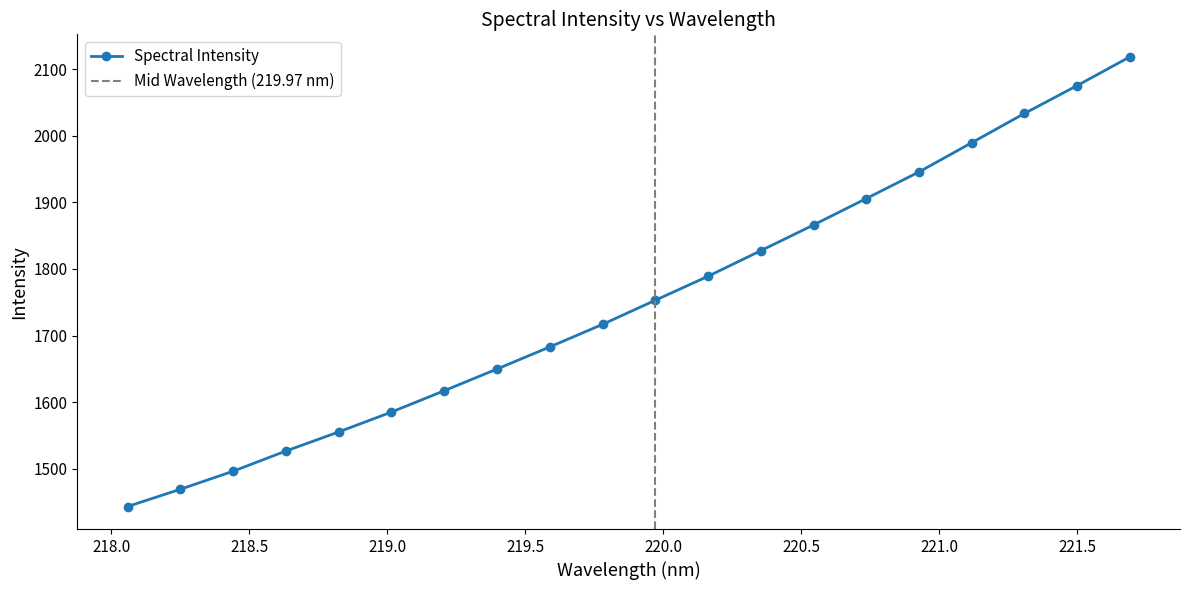

What is the difference between the second highest and second lowest values?

606.5